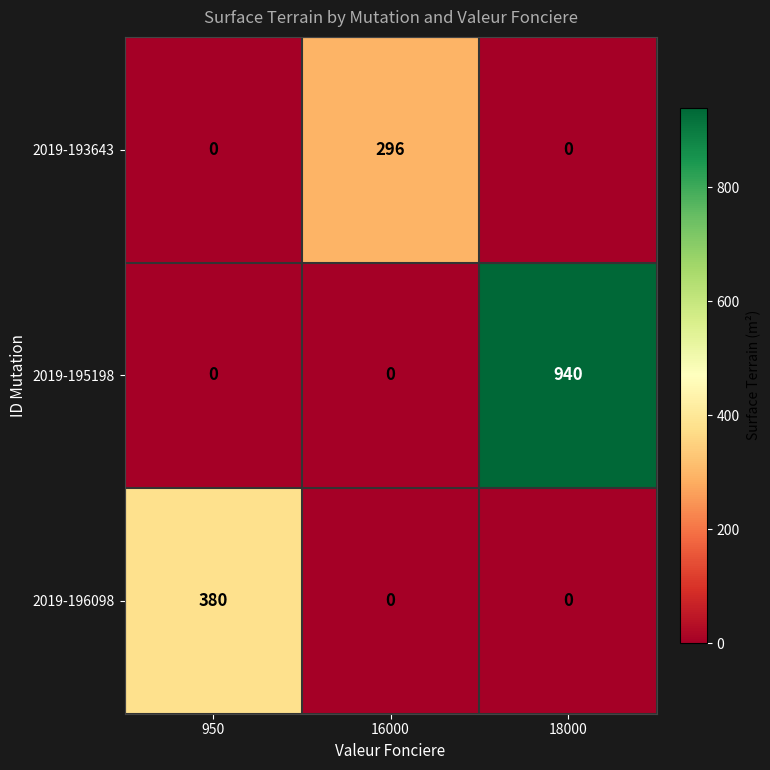

What is the sum of the 2019-196098 values at 950 and 16000?

380